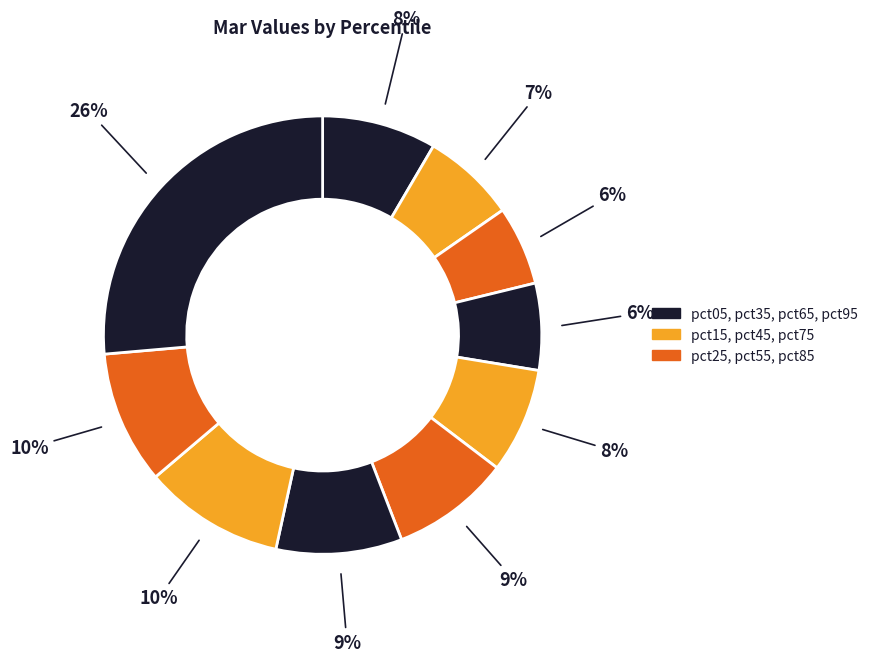

What is the smallest slice in the pie chart?

pct25